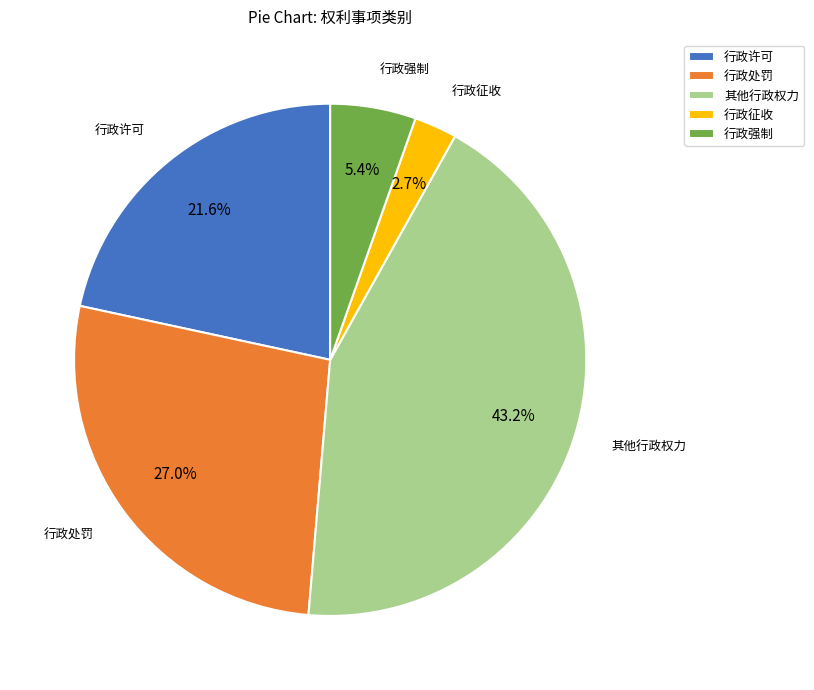

Is there any slice that represents more than half of the pie?

No